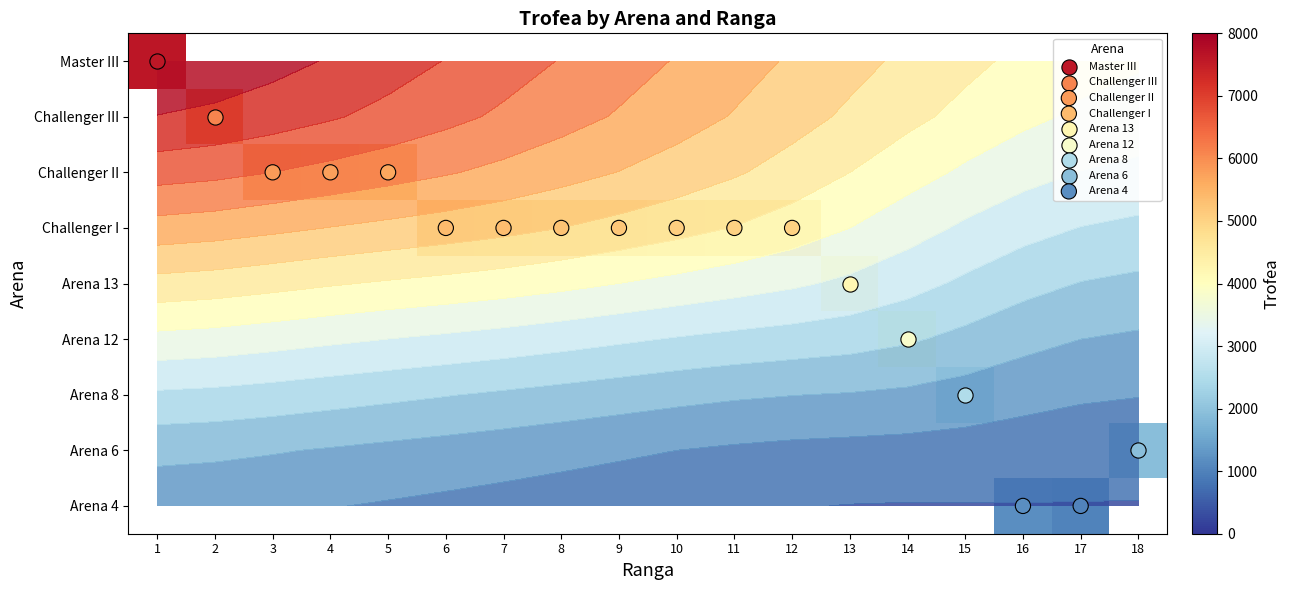

How many distinct data groups are displayed?

9